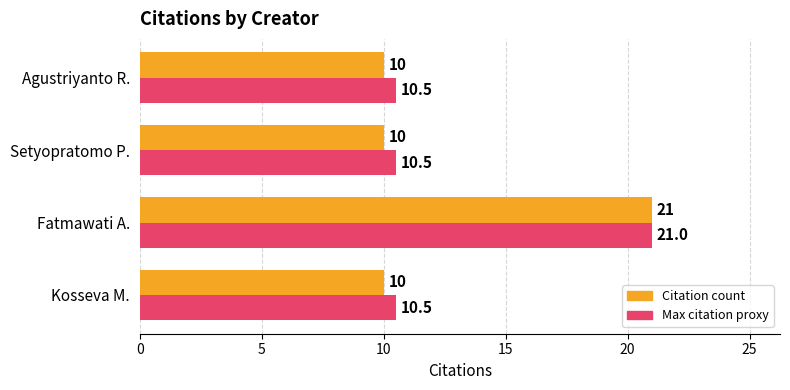

The Citation count series shows 6.9 at Kosseva M.. True or false?

False